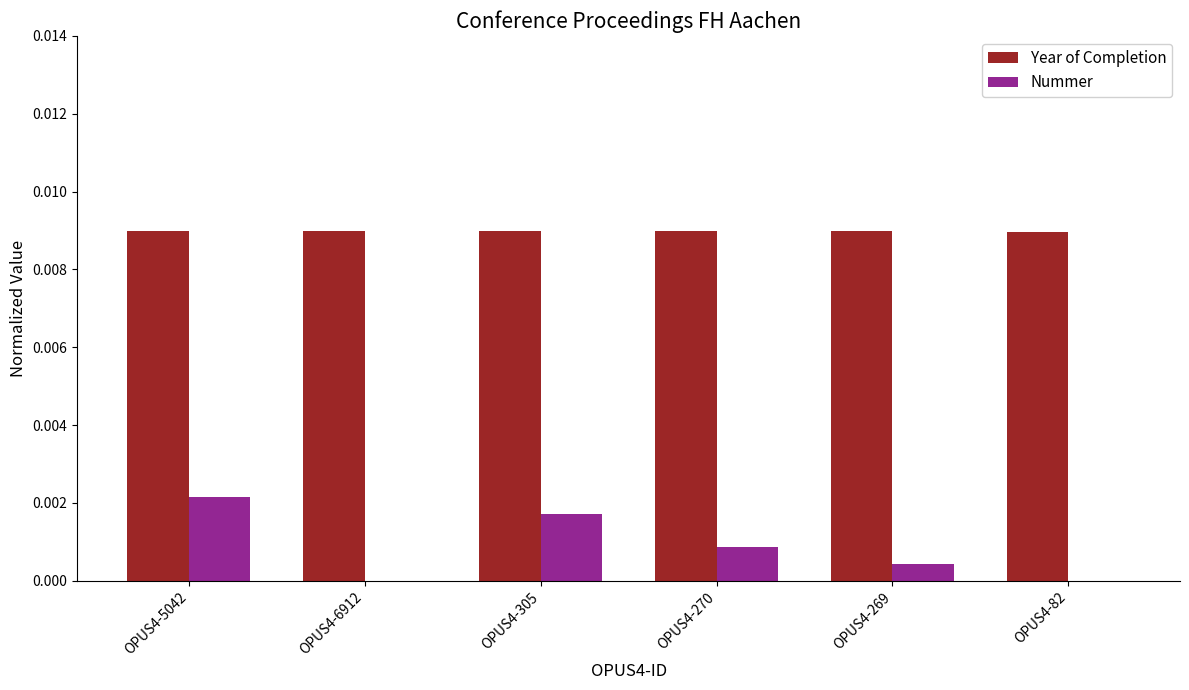

Is it true that Nummer equals 0.0 at OPUS4-6912?

True